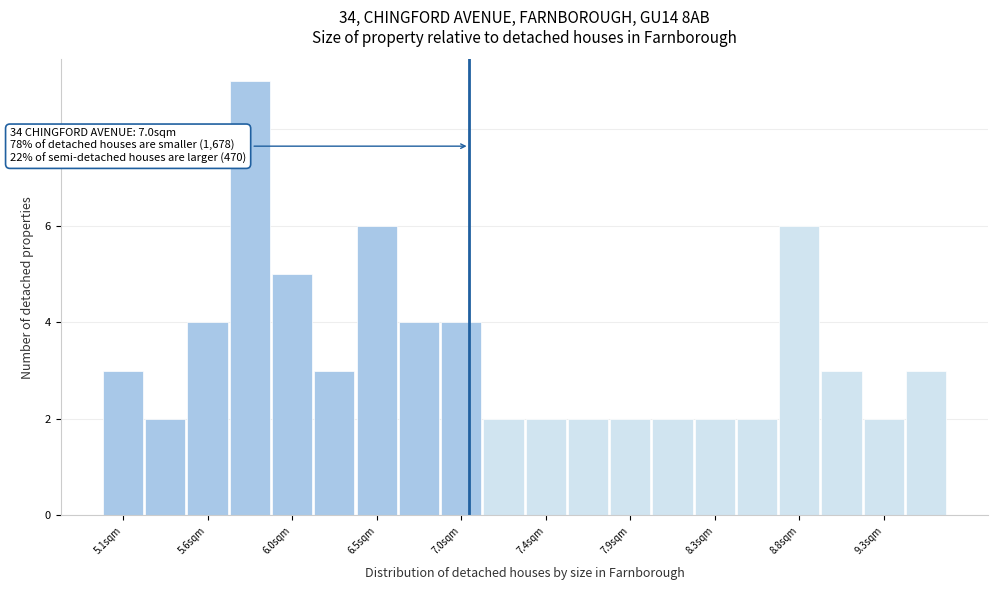

Which range on the x-axis has the tallest bar?

5.69 to 5.92